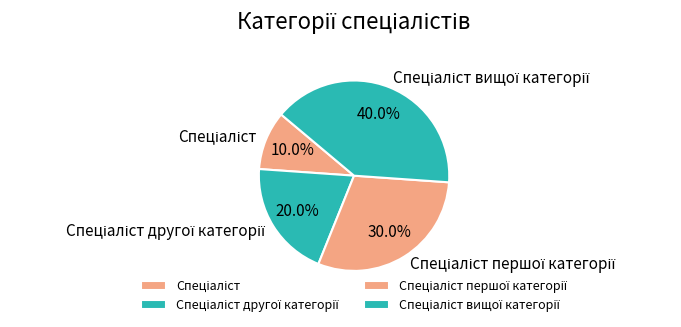

Is there any slice that represents more than half of the pie?

No